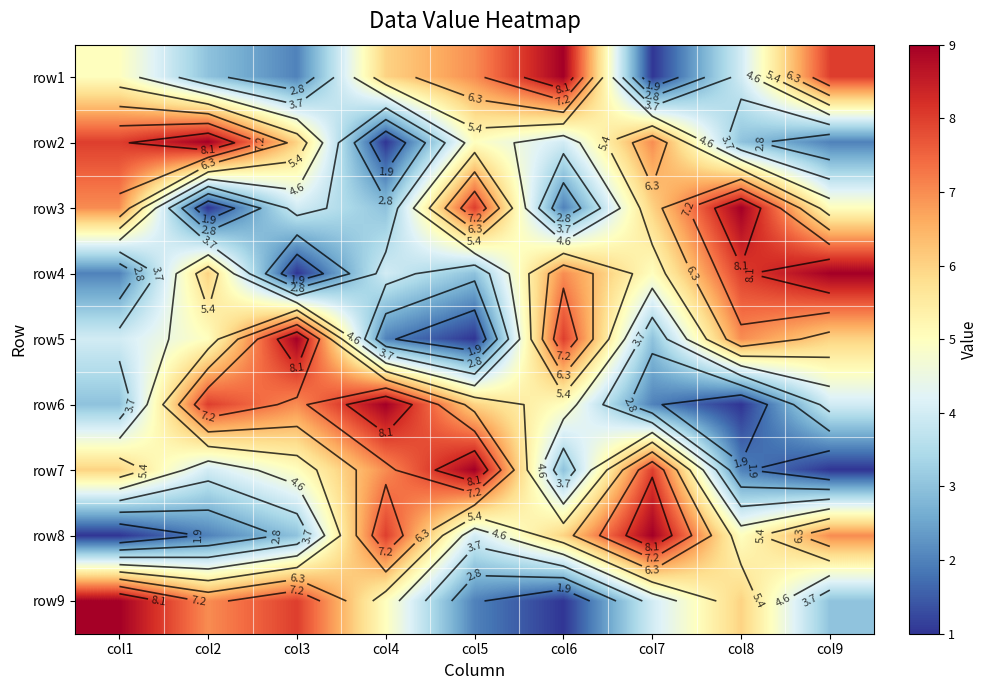

At col6, list the series in order from smallest to largest.

row9, row3, row7, row2, row6, row8, row4, row5, row1